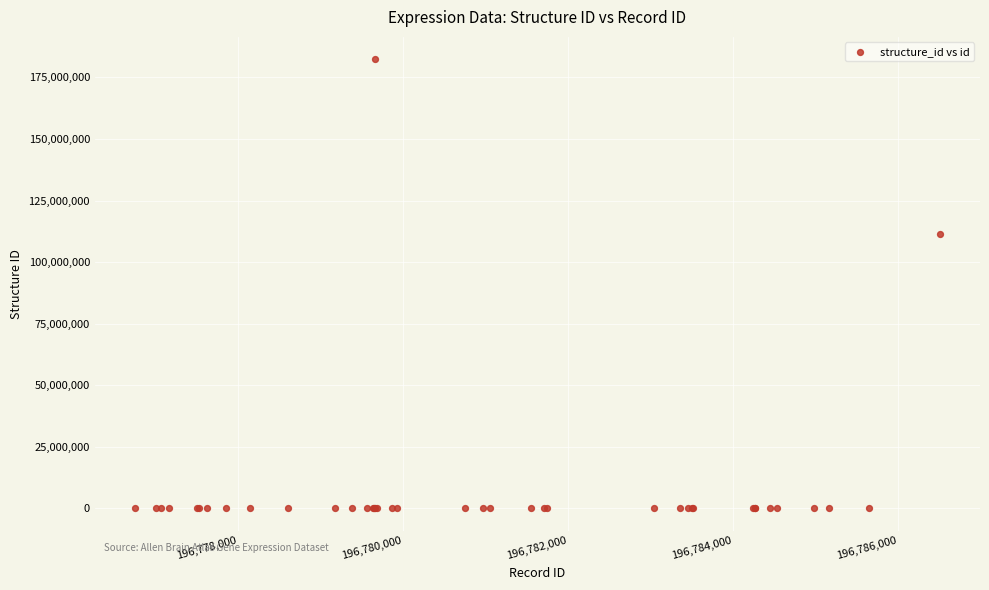

What Y value in the scatter plot is closest to 91152866?

111220714